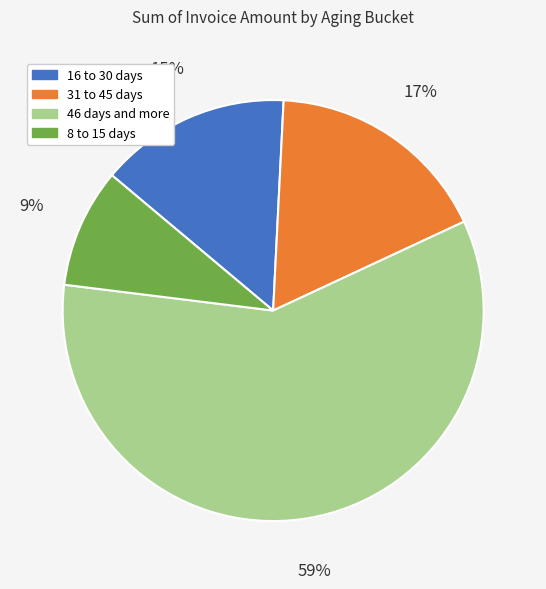

To the nearest percent, what is the difference between the 8 to 15 days and 46 days and more slice percentages?

50%